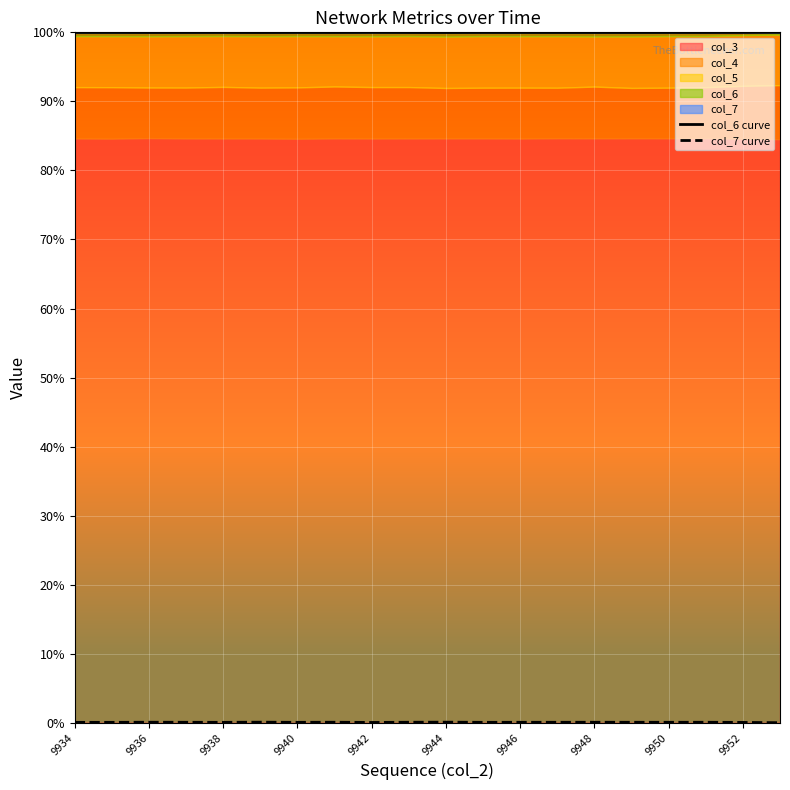

Which has a higher value, 15 or 18?

18